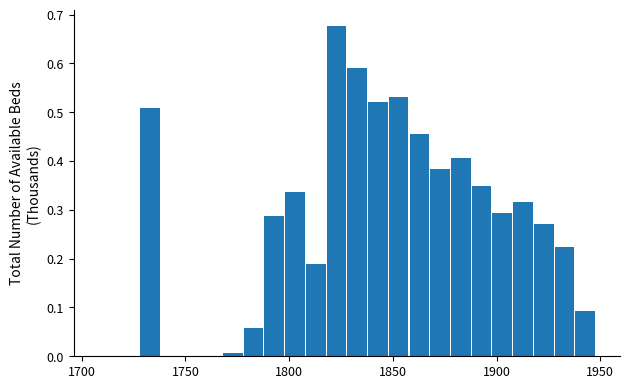

Read against the x-axis, roughly where is the centre of the tallest bar?

1825